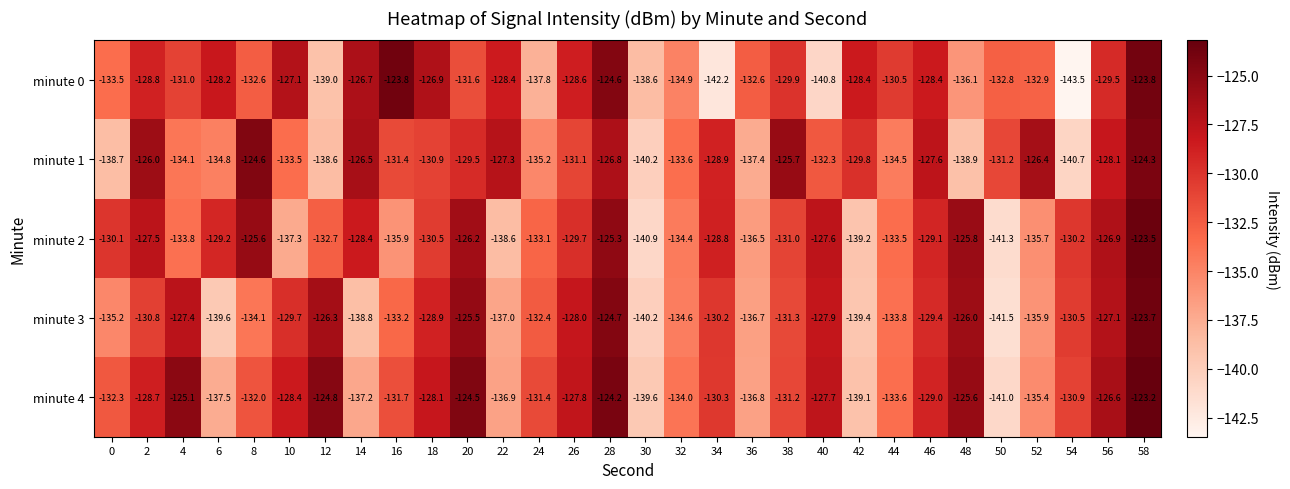

Which series has the largest total across all categories?

minute 4